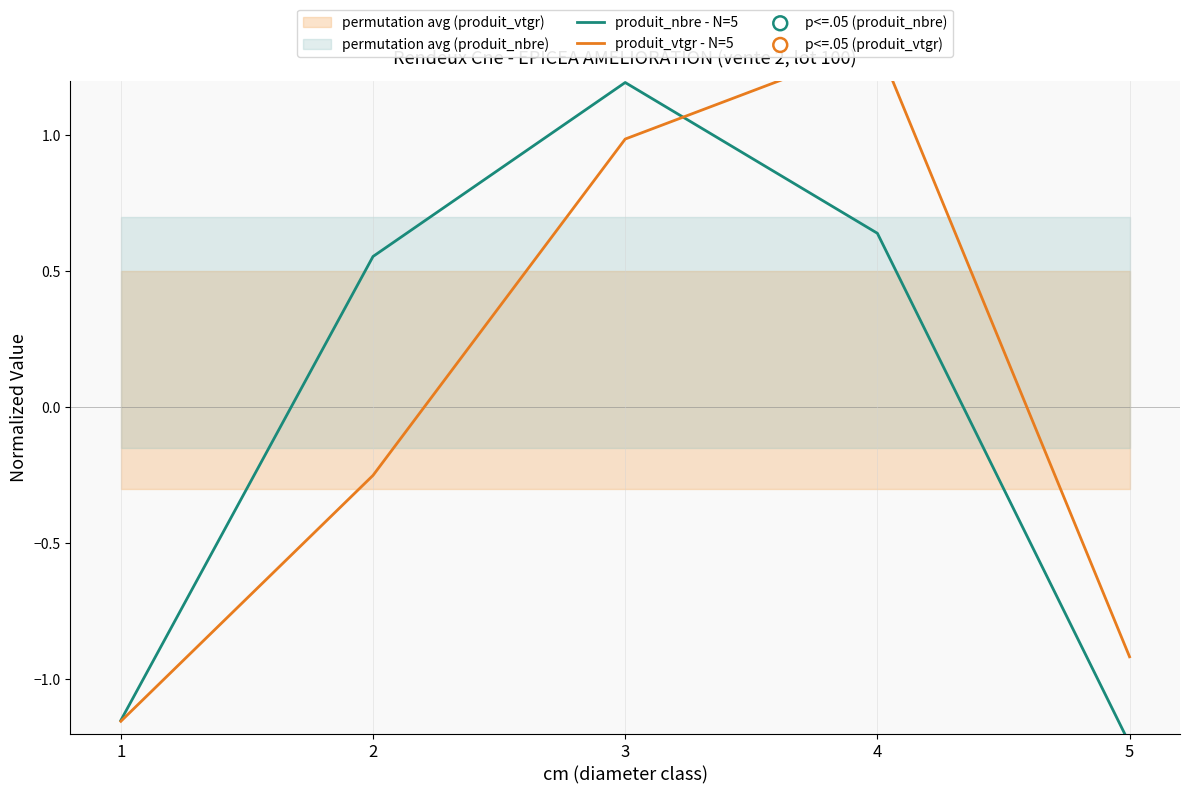

Which series contains the lowest Y value?

produit_nbre - N=5